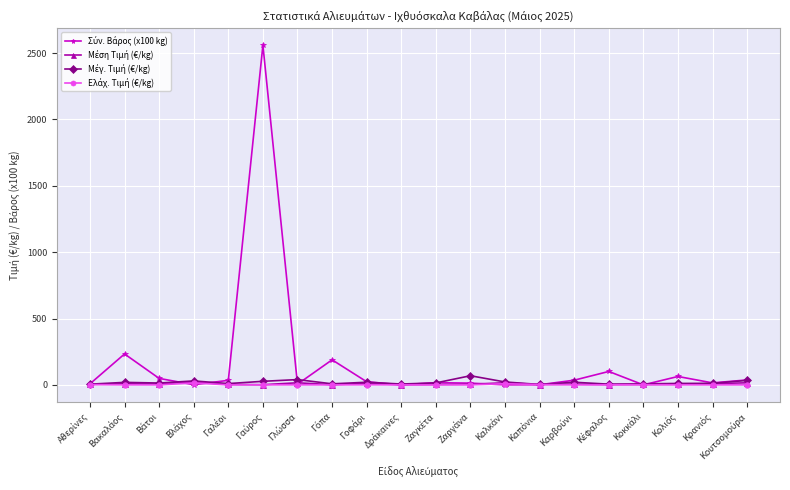

What is the maximum value shown in the chart?

2559.1